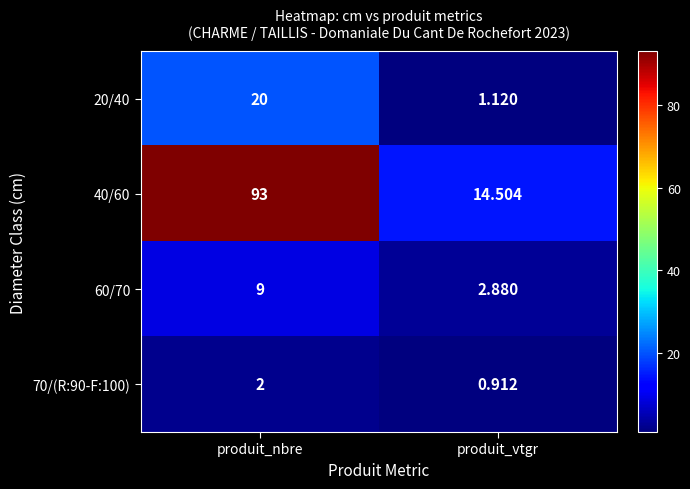

At which label does 60/70 reach its minimum?

produit_vtgr